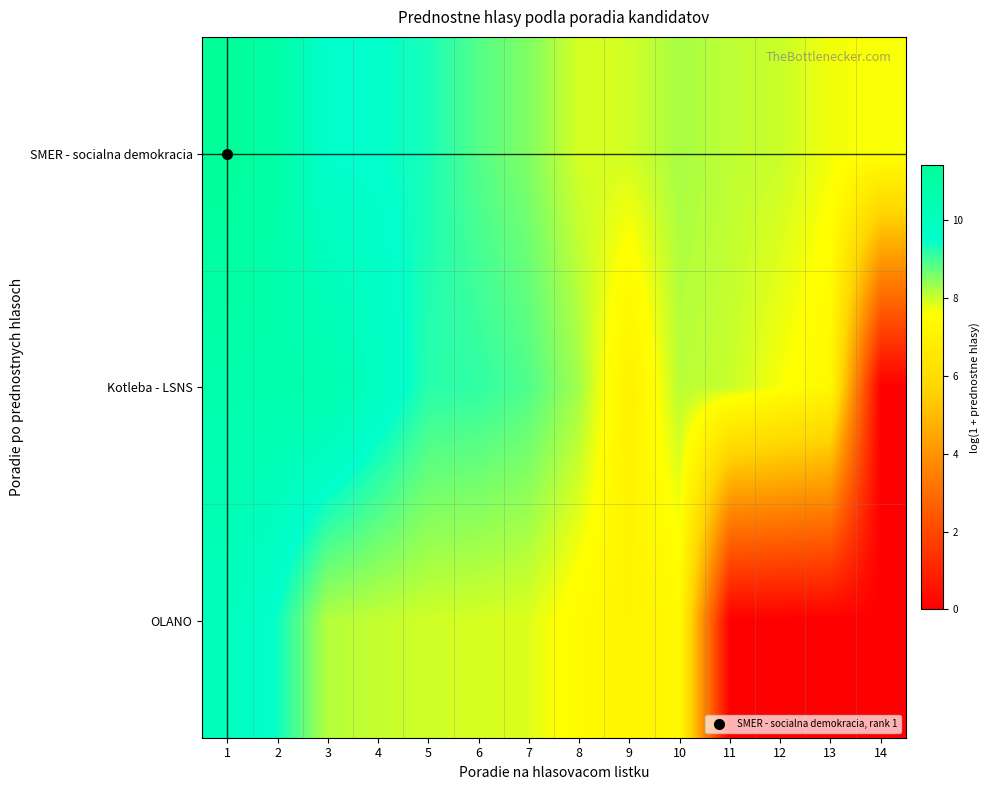

Count the number of categories in the chart.

14